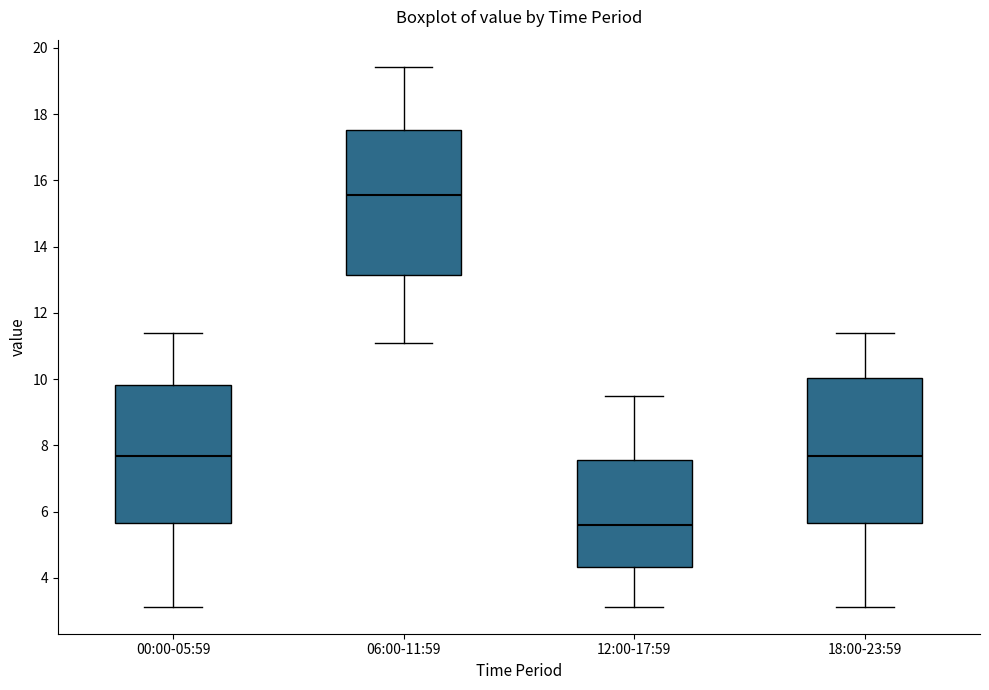

Reading left to right, transcribe this box plot: for each box, give where its median line is, the range the box spans, and where its two whiskers end, as read against the y-axis. The values are not printed on the chart, so give them approximately, as read against the axis.

00:00-05:59: median 7.6, box 5.6 to 9.8, whiskers 3.2 to 11.4
06:00-11:59: median 15.6, box 13.2 to 17.6, whiskers 11.2 to 19.4
12:00-17:59: median 5.6, box 4.4 to 7.6, whiskers 3.2 to 9.6
18:00-23:59: median 7.6, box 5.6 to 10.0, whiskers 3.2 to 11.4